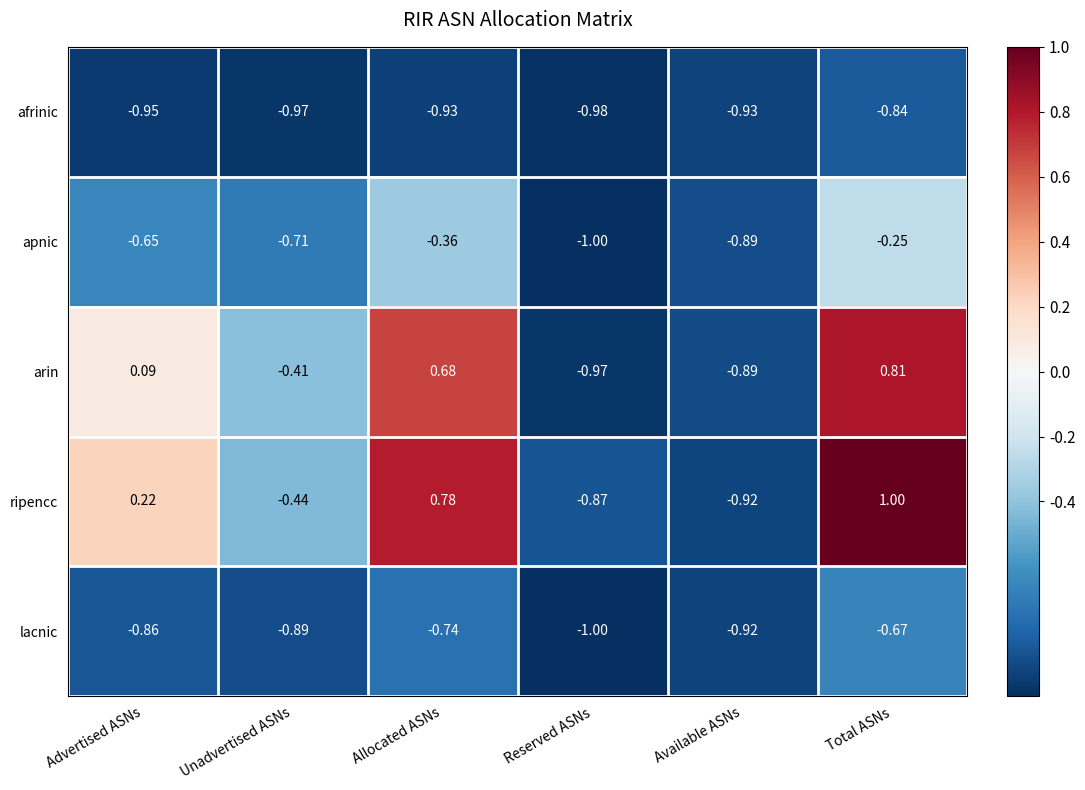

List the labels in order of arin value, smallest first.

Reserved ASNs, Available ASNs, Unadvertised ASNs, Advertised ASNs, Allocated ASNs, Total ASNs